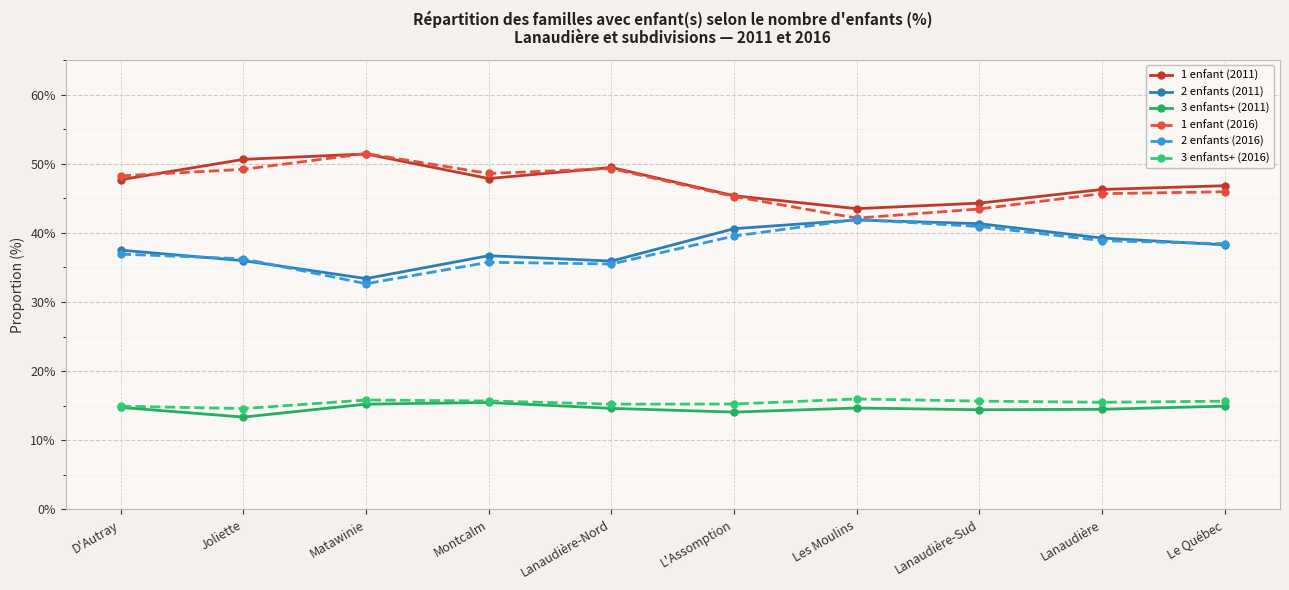

What position from the right is Lanaudière-Sud?

3